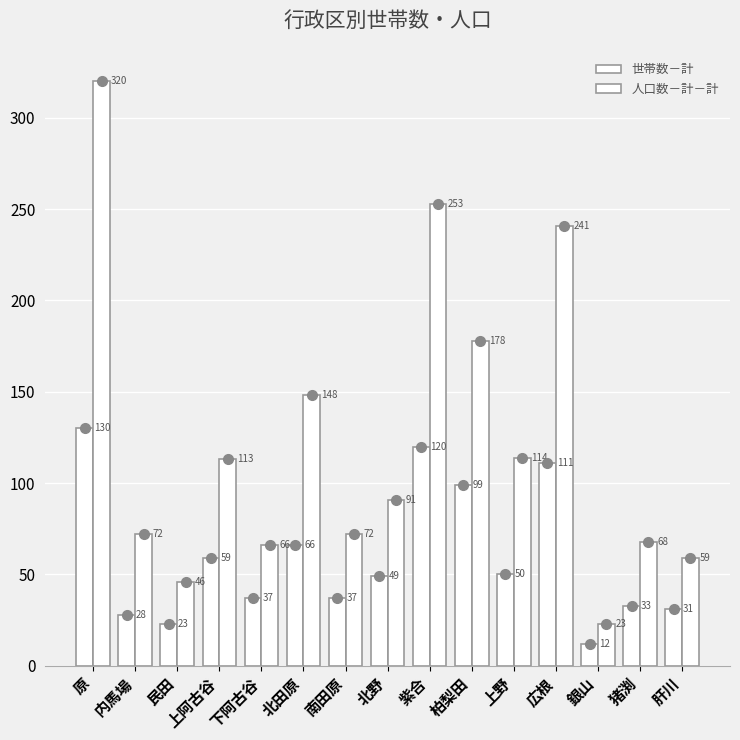

Reading left to right, list all the values displayed in this chart.

世帯数－計: 130	28	23	59	37	66	37	49	120	99	50	111	12	33	31
人口数－計－計: 320	72	46	113	66	148	72	91	253	178	114	241	23	68	59